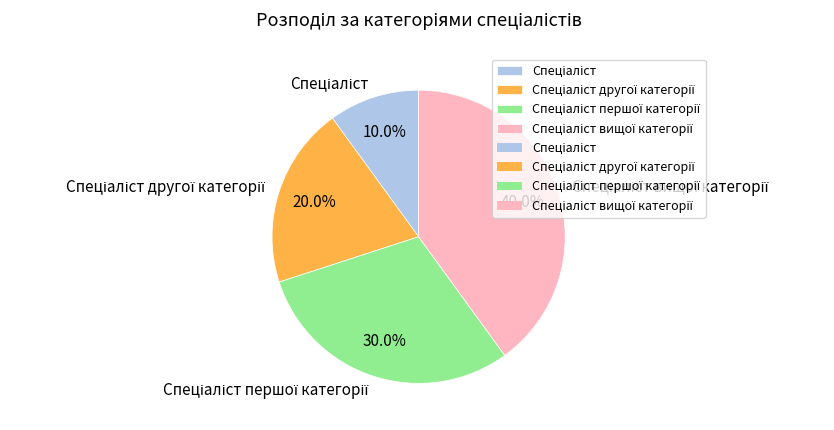

Count the number of slices in the pie.

4